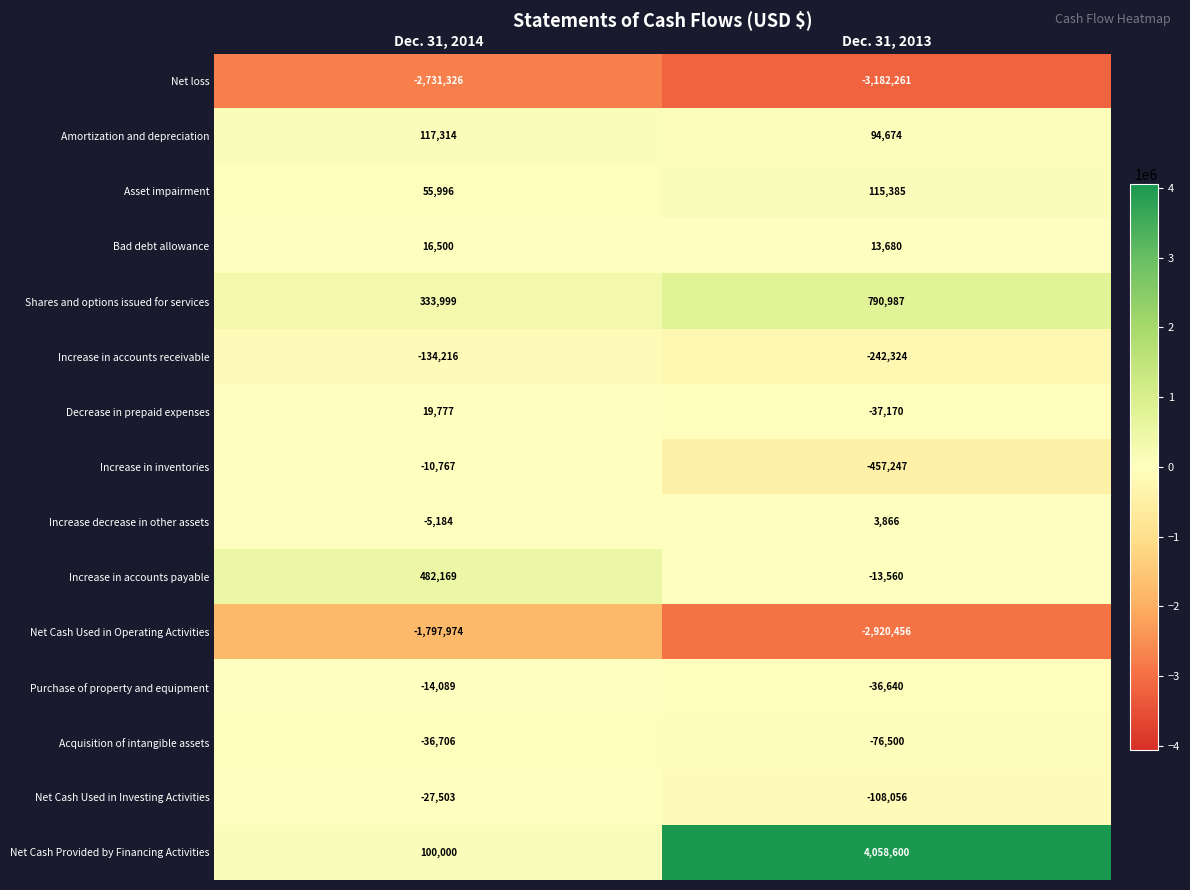

List the series in order of their peak value, lowest first.

Net loss, Net Cash Used in Operating Activities, Increase in accounts receivable, Acquisition of intangible assets, Net Cash Used in Investing Activities, Purchase of property and equipment, Increase in inventories, Increase decrease in other assets, Bad debt allowance, Decrease in prepaid expenses, Asset impairment, Amortization and depreciation, Increase in accounts payable, Shares and options issued for services, Net Cash Provided by Financing Activities